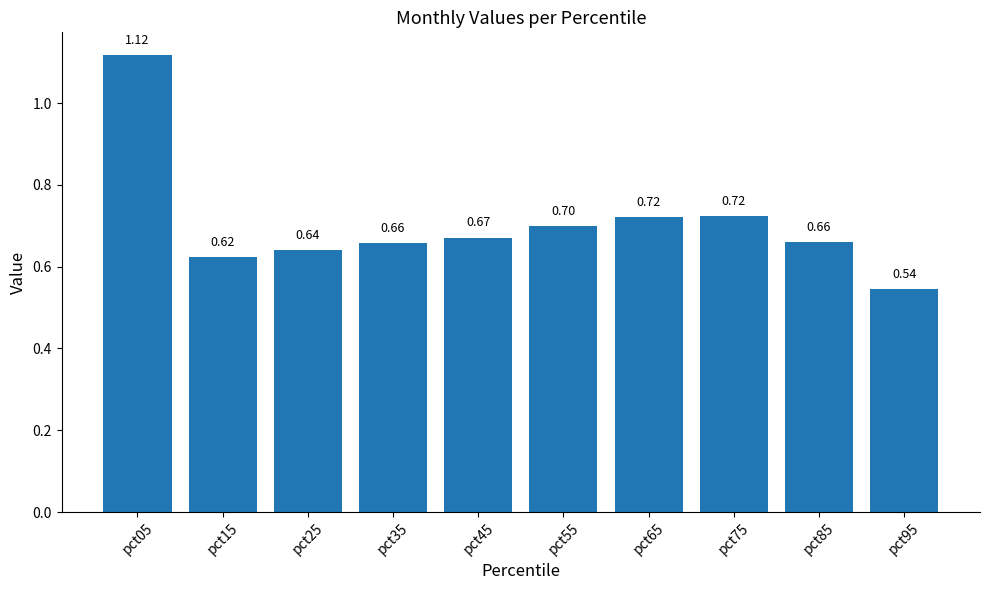

How many bars are there in total?

10